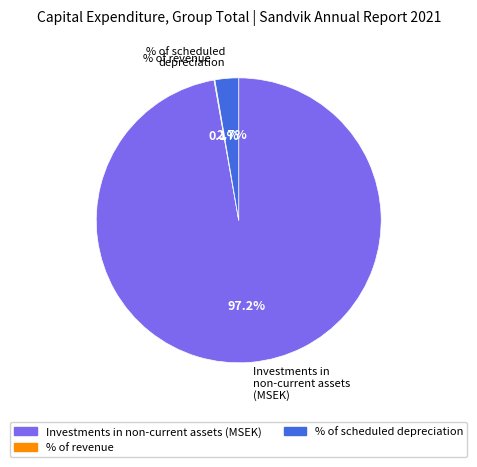

Does any single category account for the majority?

Yes